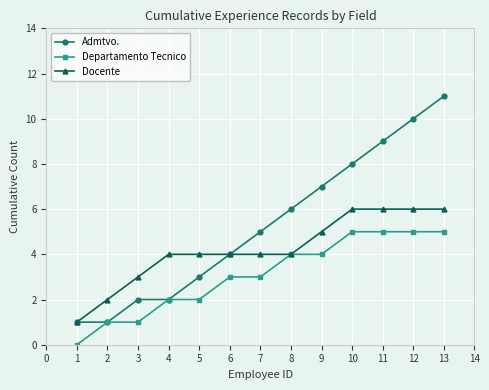

List the series in order of their overall mean, highest first.

Admtvo., Docente, Departamento Tecnico